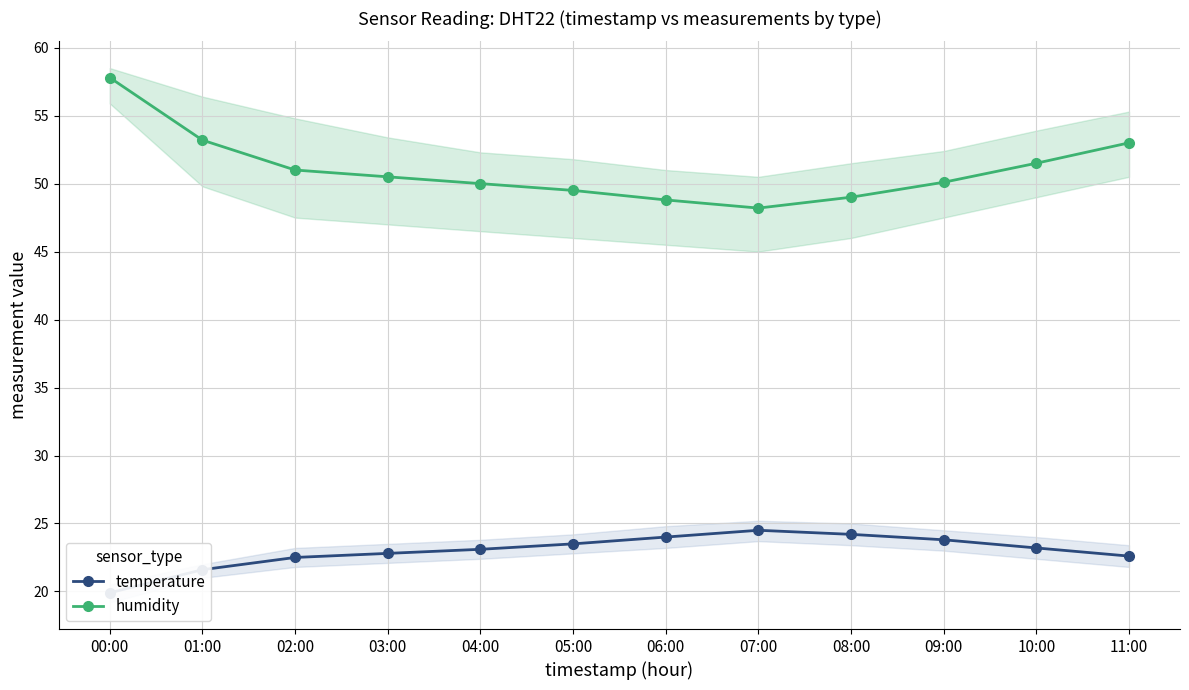

How many lines are shown in the chart?

2